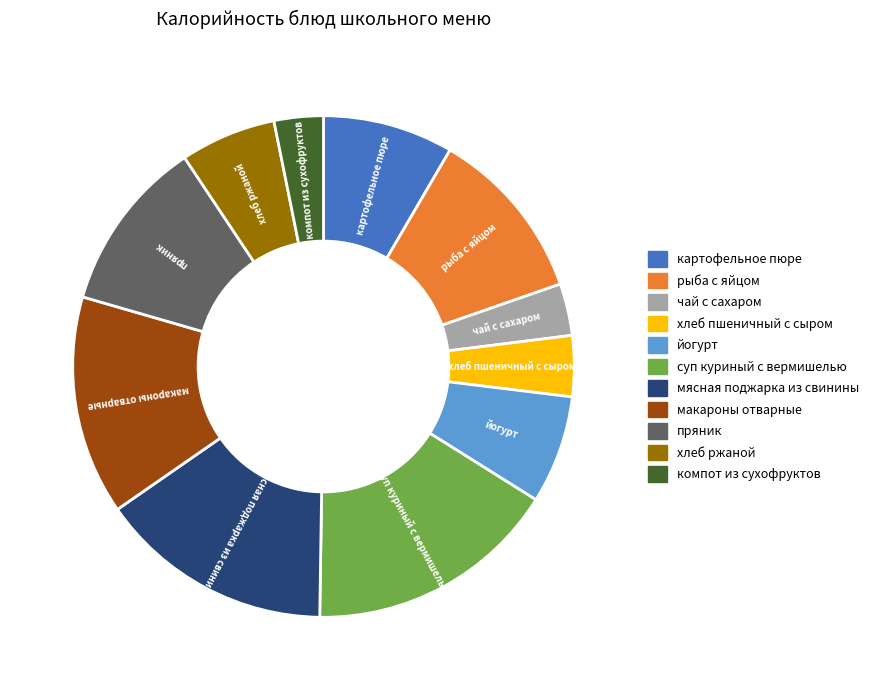

How many slices are in this pie chart?

11